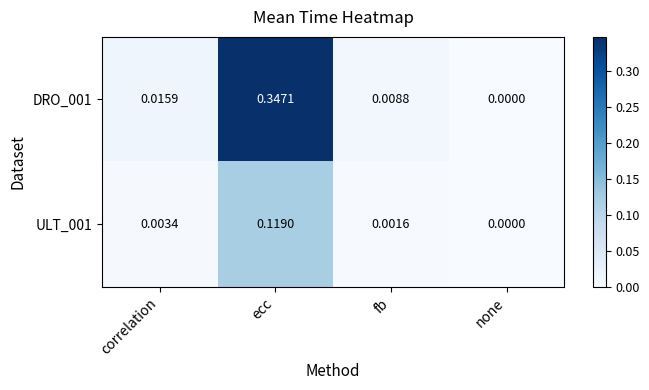

List the labels in order of DRO_001 value, smallest first.

none, fb, correlation, ecc